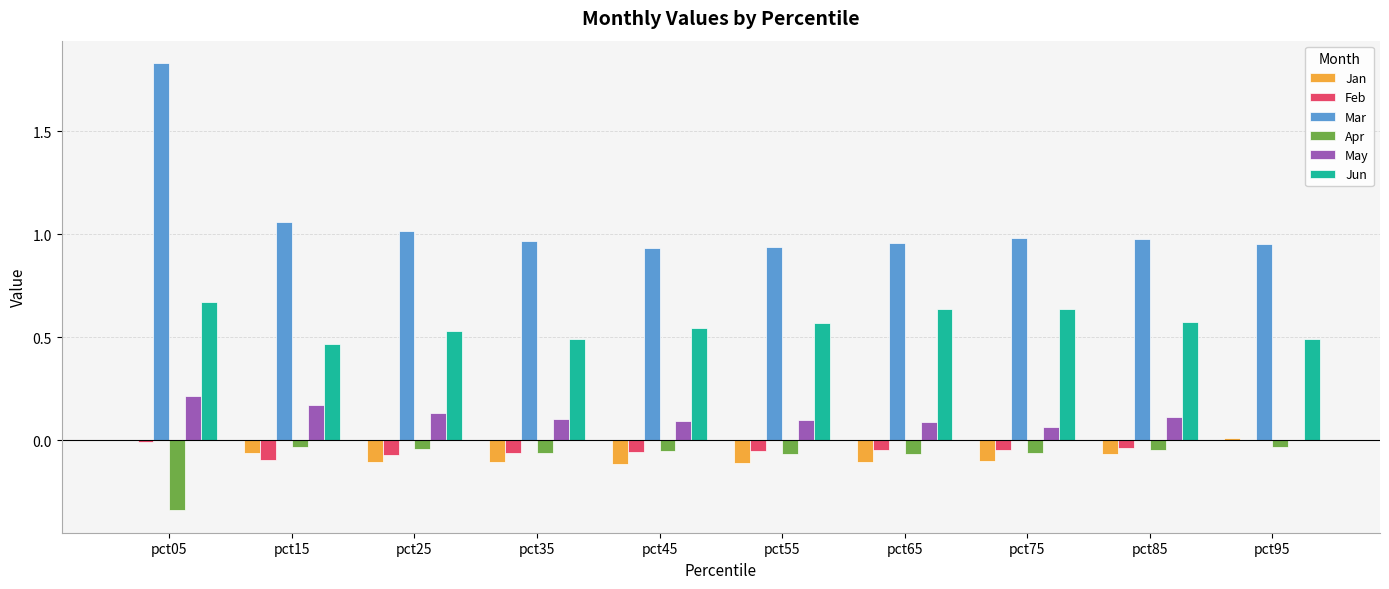

Which category has the highest value across all series?

pct05